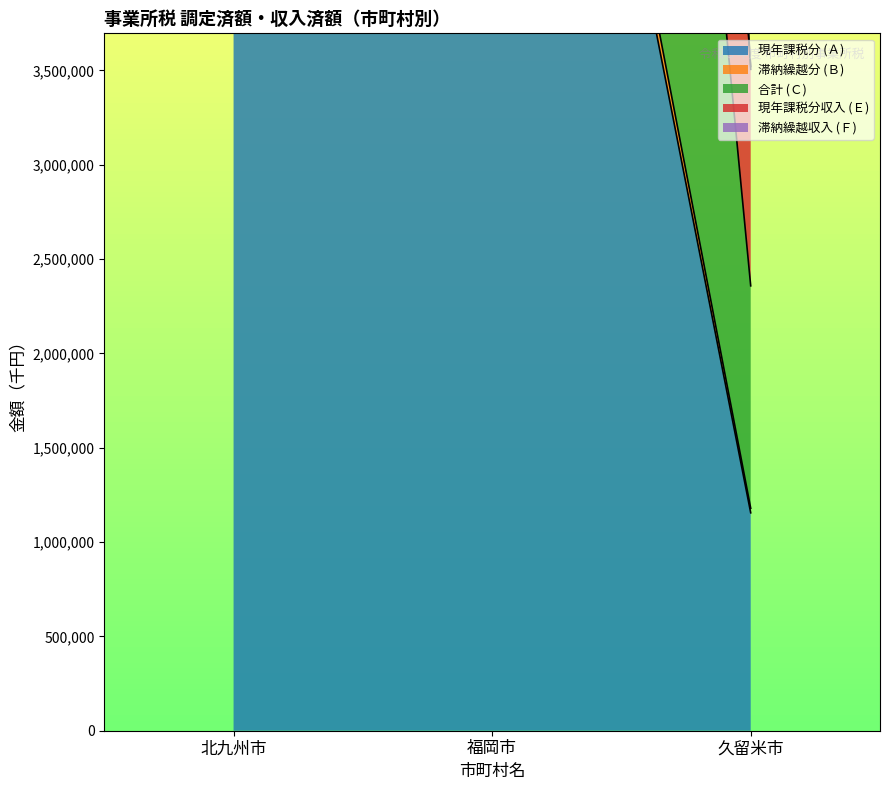

List the series in order of their peak value, lowest first.

現年課税分 (Ａ), 合計 (Ｃ), 滞納繰越収入 (Ｆ), 現年課税分収入 (Ｅ), 滞納繰越分 (Ｂ)